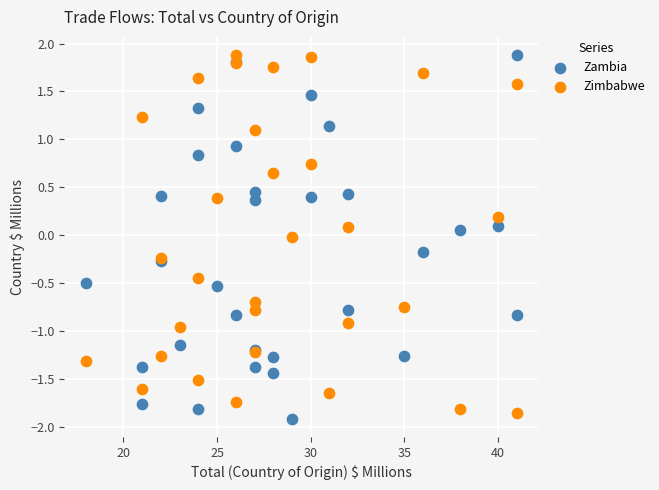

What is the X range (max minus min) for the scatter plot?

23.0